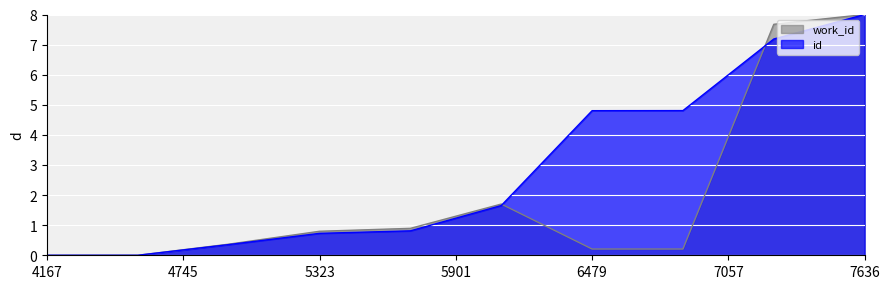

Does the chart display data point markers on the line(s)?

No